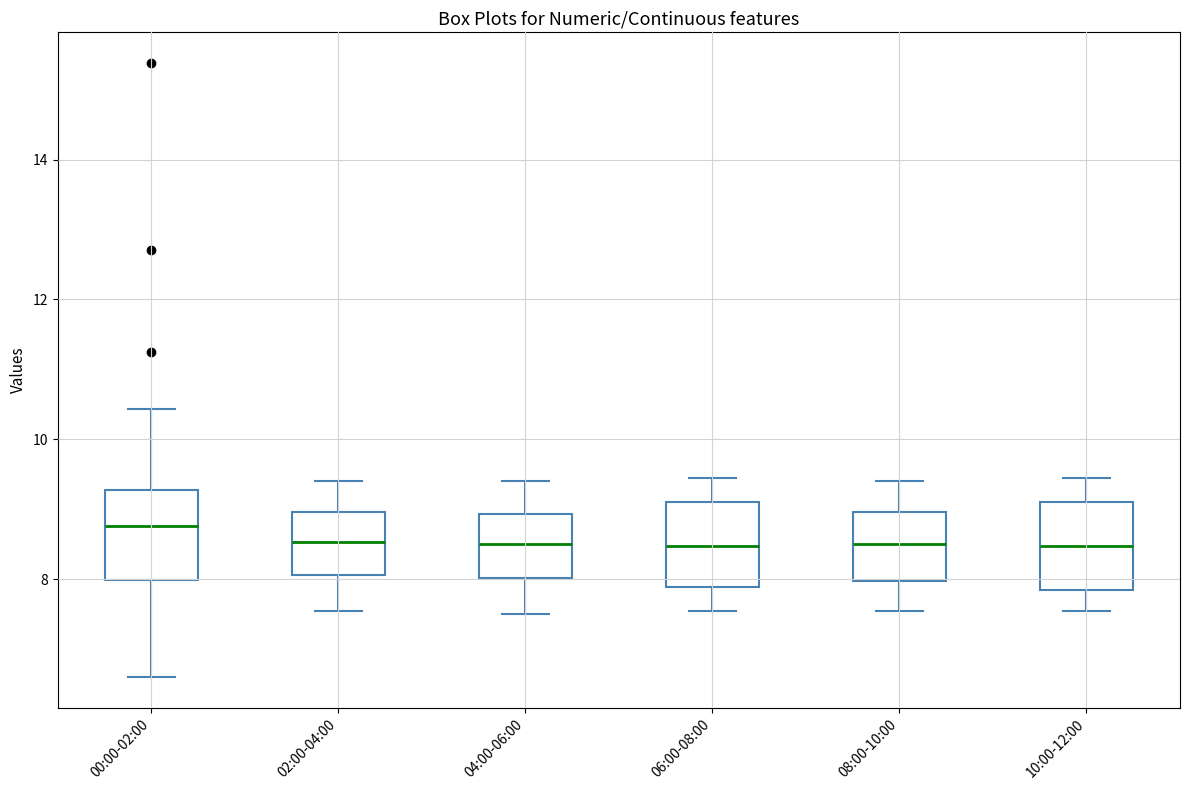

Which box's median line is the highest?

00:00-02:00